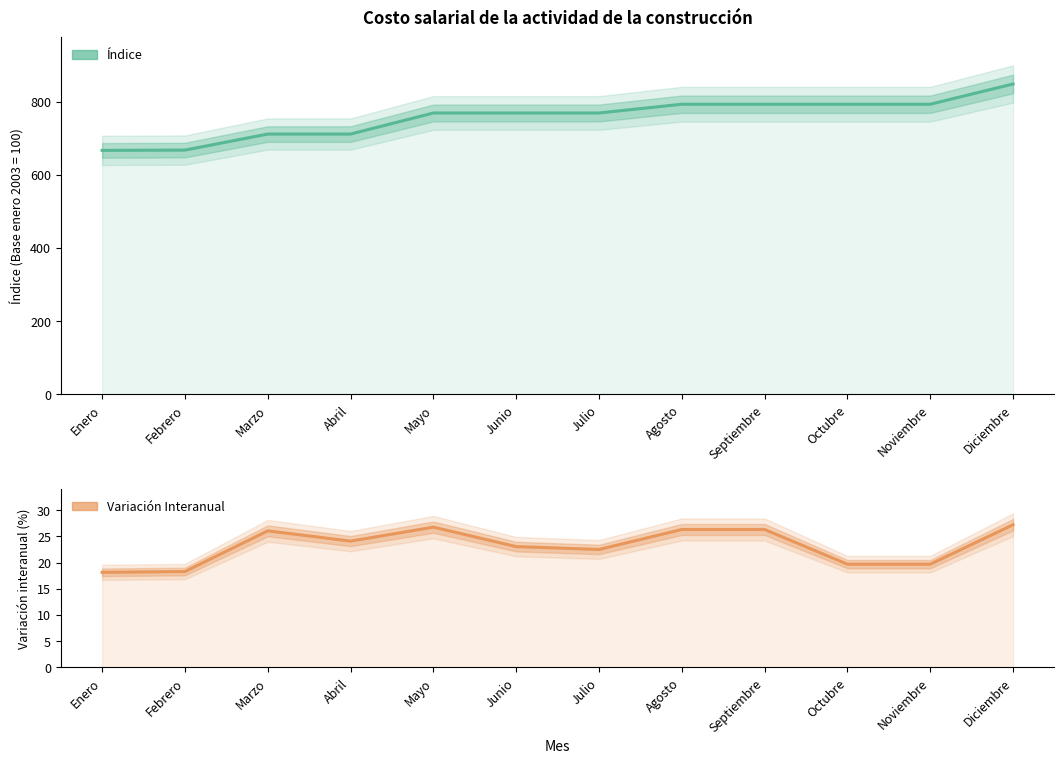

What is the difference between the Variación Interanual (%) values at Marzo and Enero?

7.9